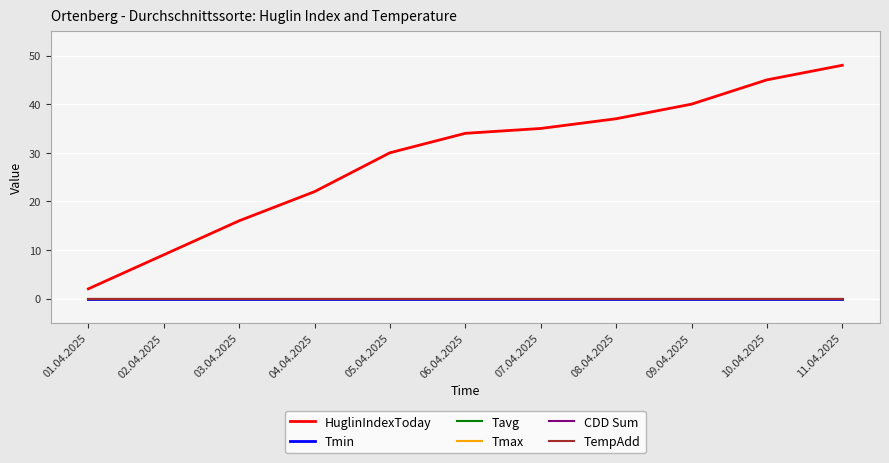

Which has a higher value, 07.04.2025 or 10.04.2025?

10.04.2025